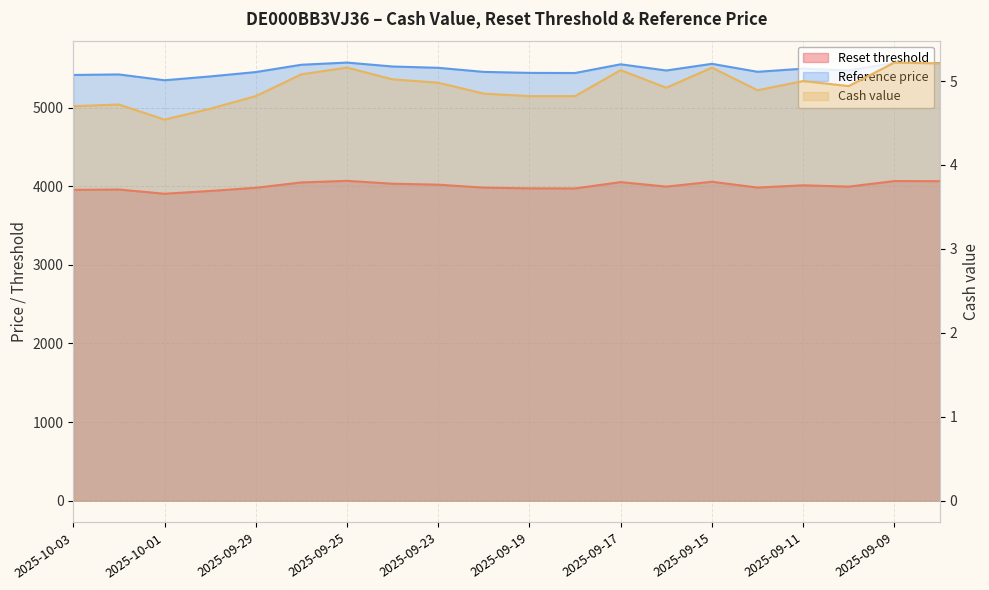

Between 2025-09-16 and 2025-09-09, which is larger?

2025-09-09